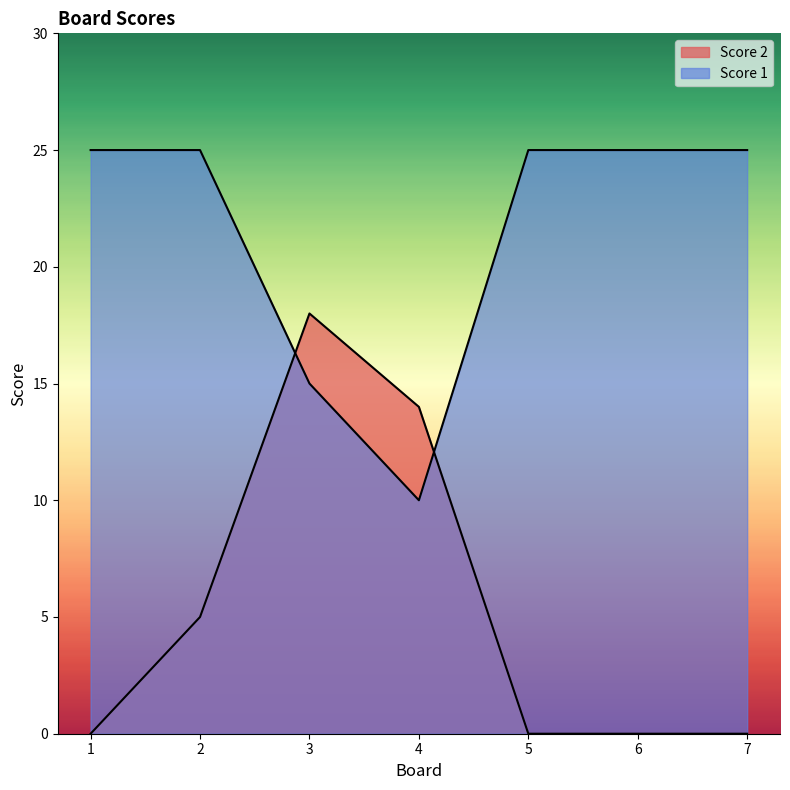

Which category has the highest value in the Score 1 series?

1